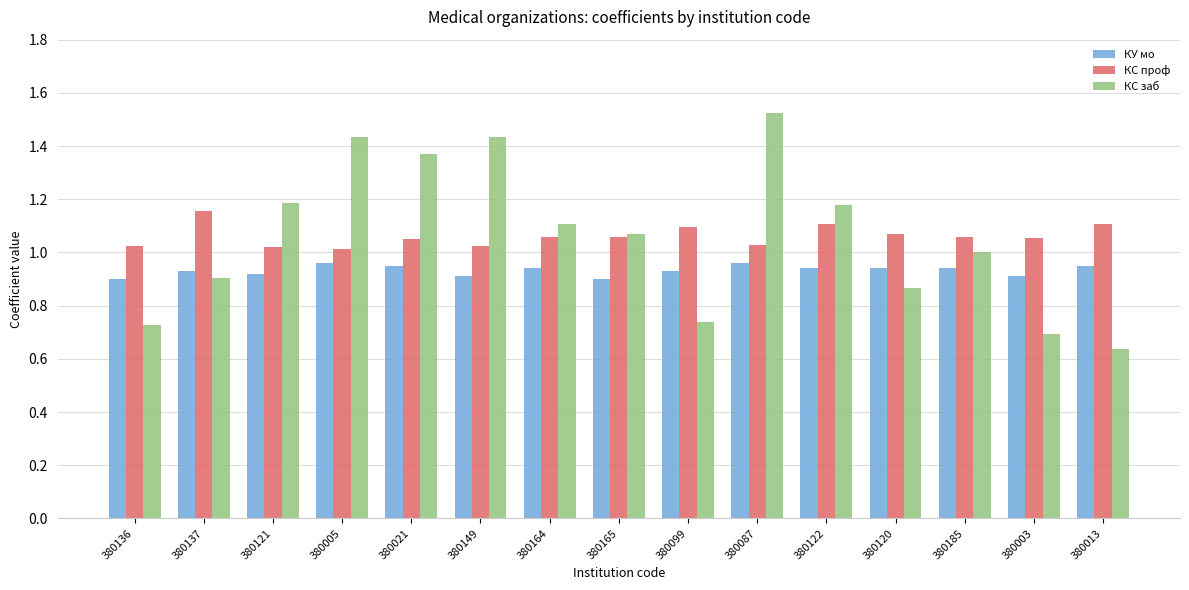

At which label does КС заб reach its peak?

380087